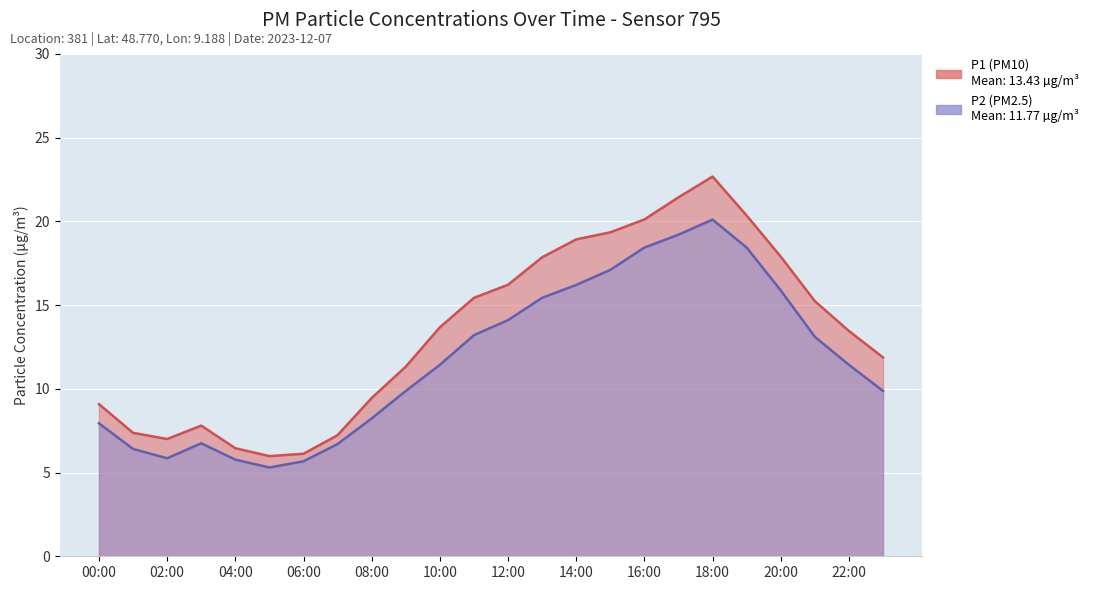

What is the sum of all P1 values?

322.2